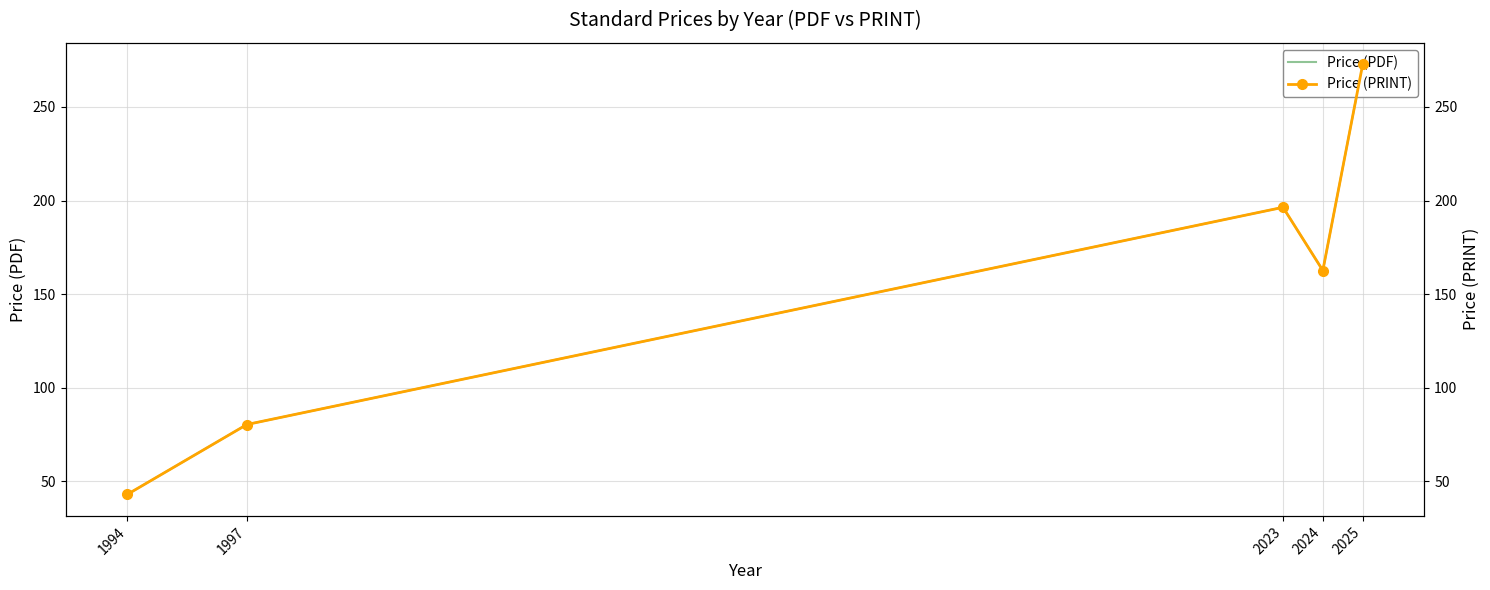

What is the lowest value of the Price (PDF) series?

43.0